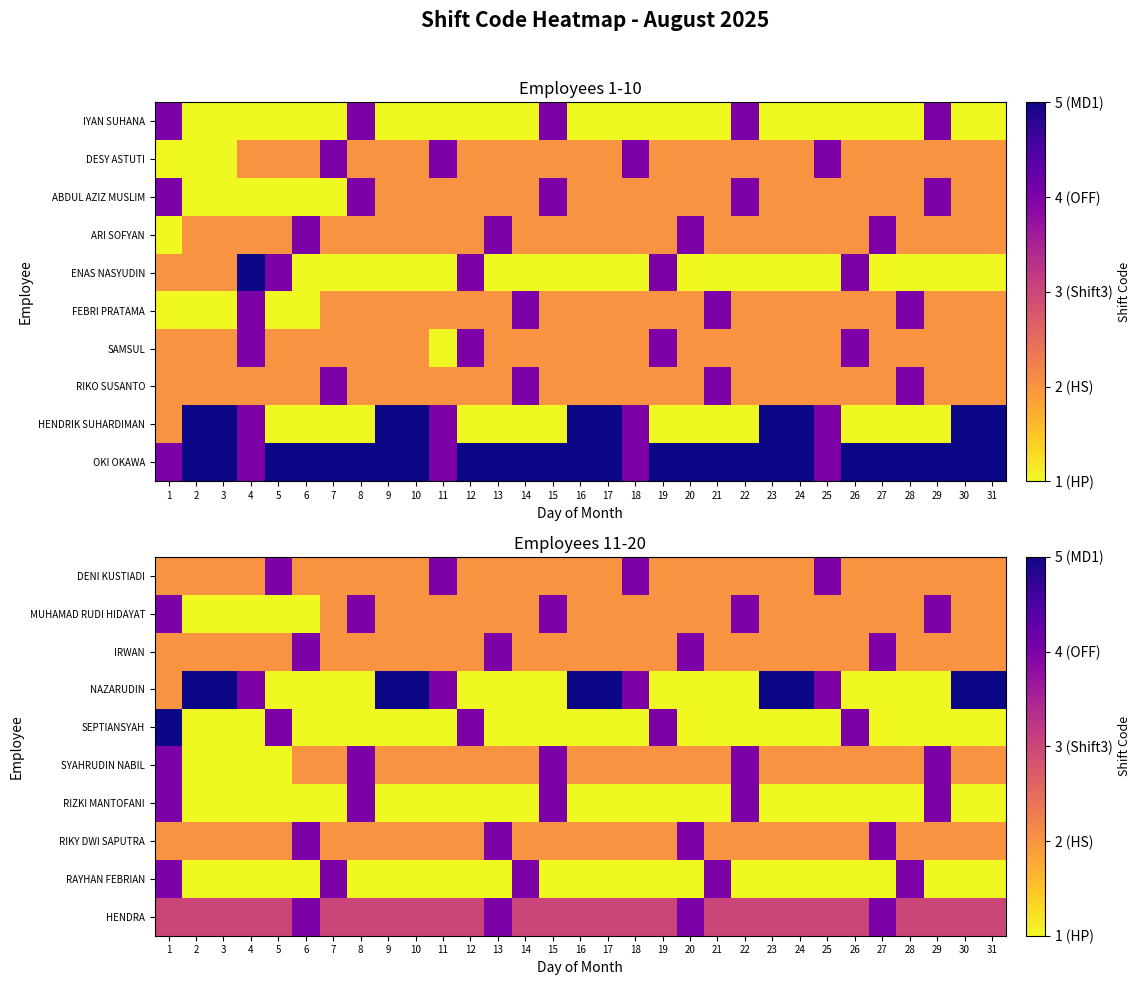

The SYAHRUDIN NABIL series shows 2 at 13. True or false?

True